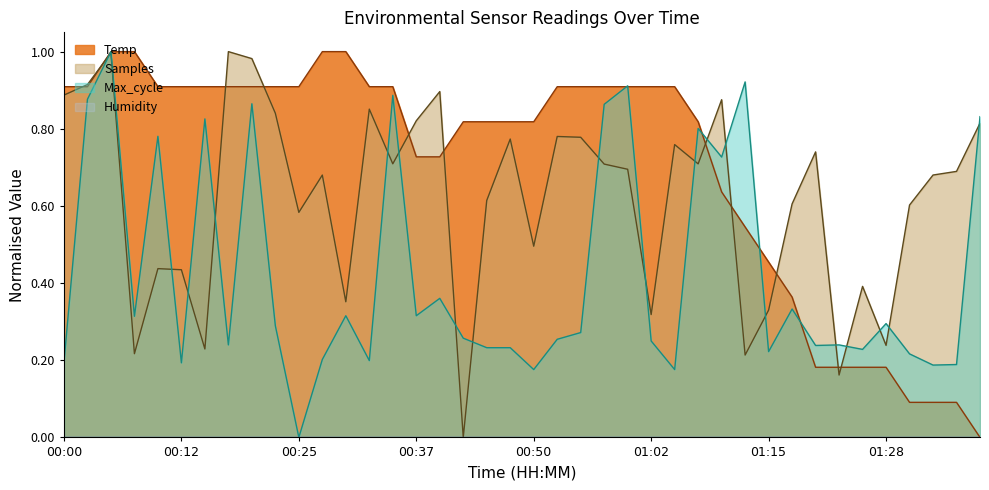

What position from the left is 00:22?

10